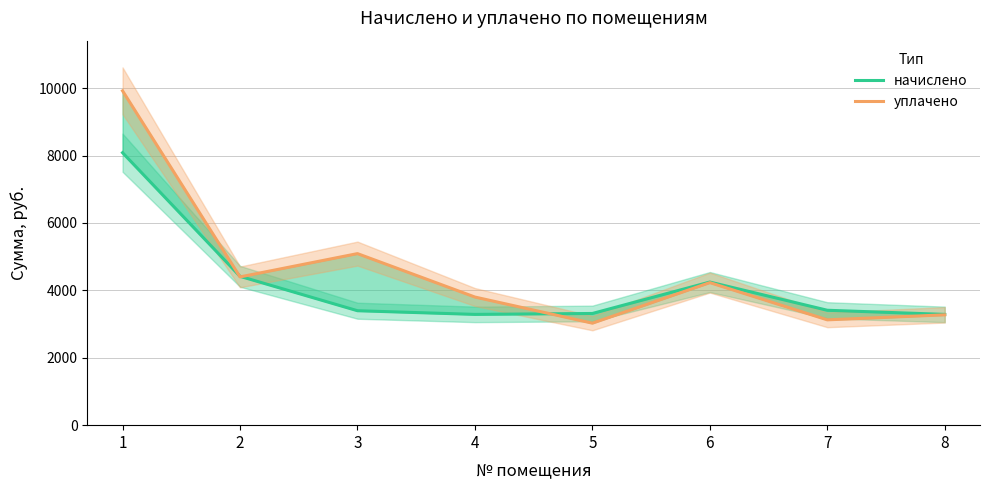

What is the sum of all начислено values?

33434.9